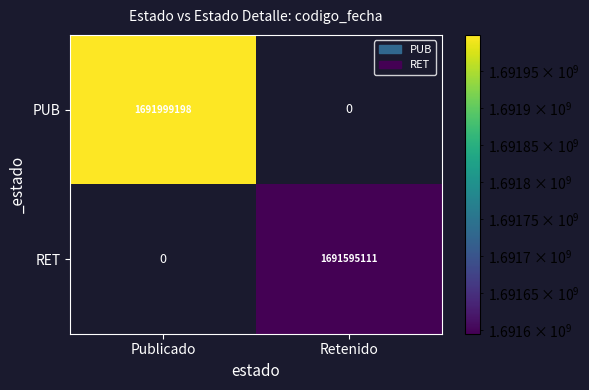

True or false: PUB has a value of 2906740591 at Publicado.

False